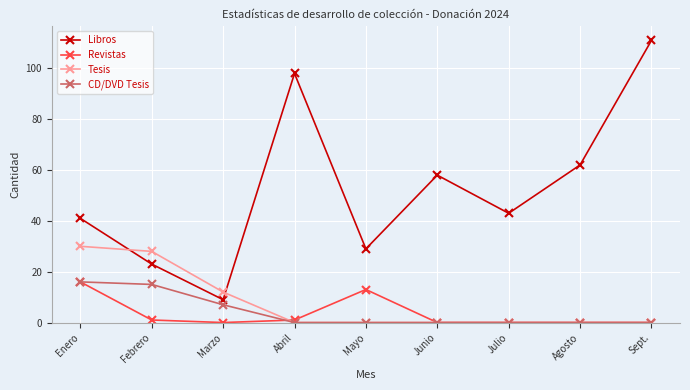

How many intersections are there between Tesis and Libros?

2